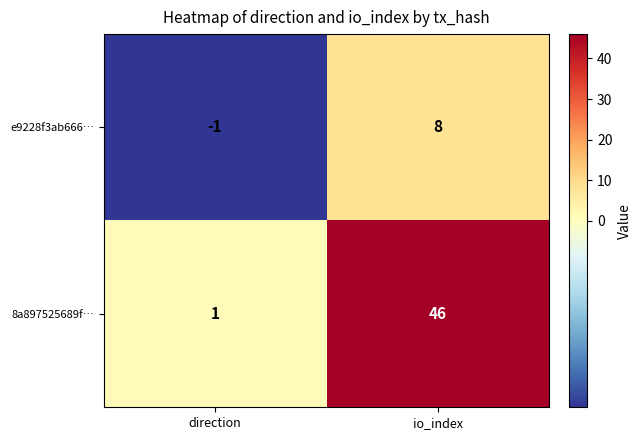

Where is e9228f3ab666… nearest to the value 3?

direction